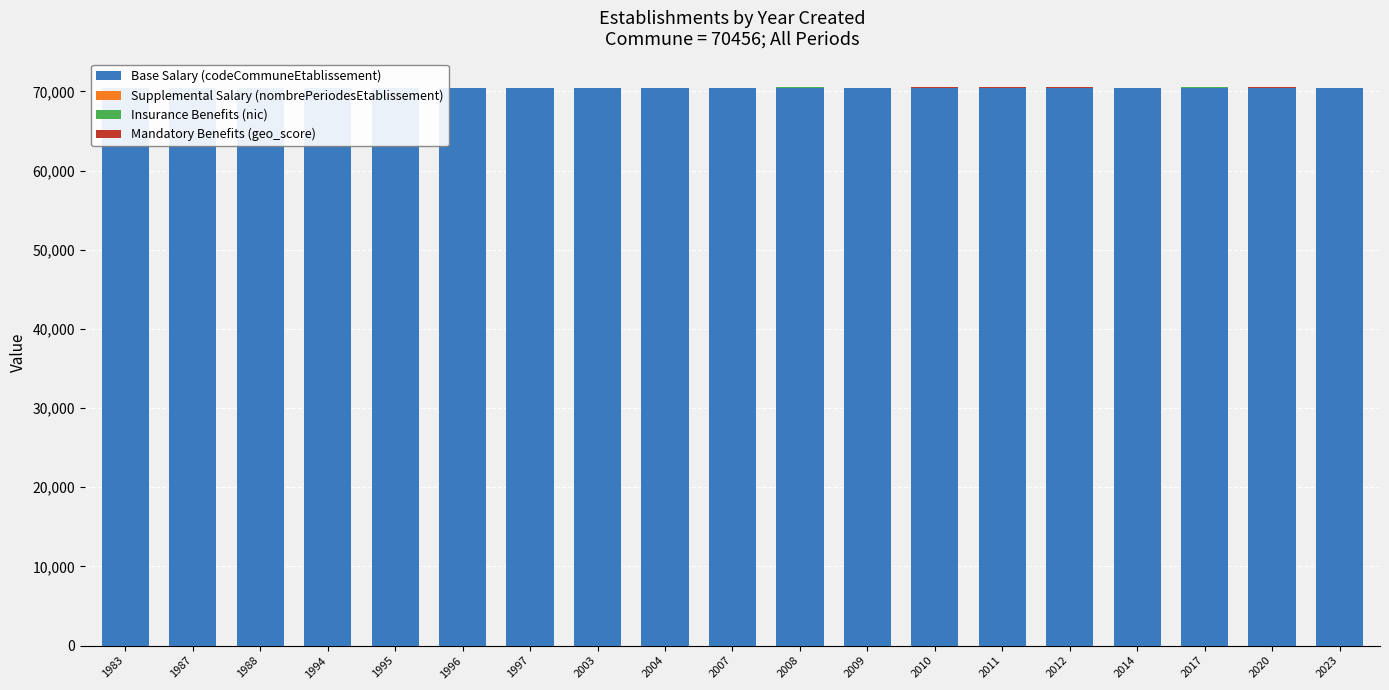

What is the sum of the Base Salary (codeCommuneEtablissement) values at 2012 and 2014?

140912